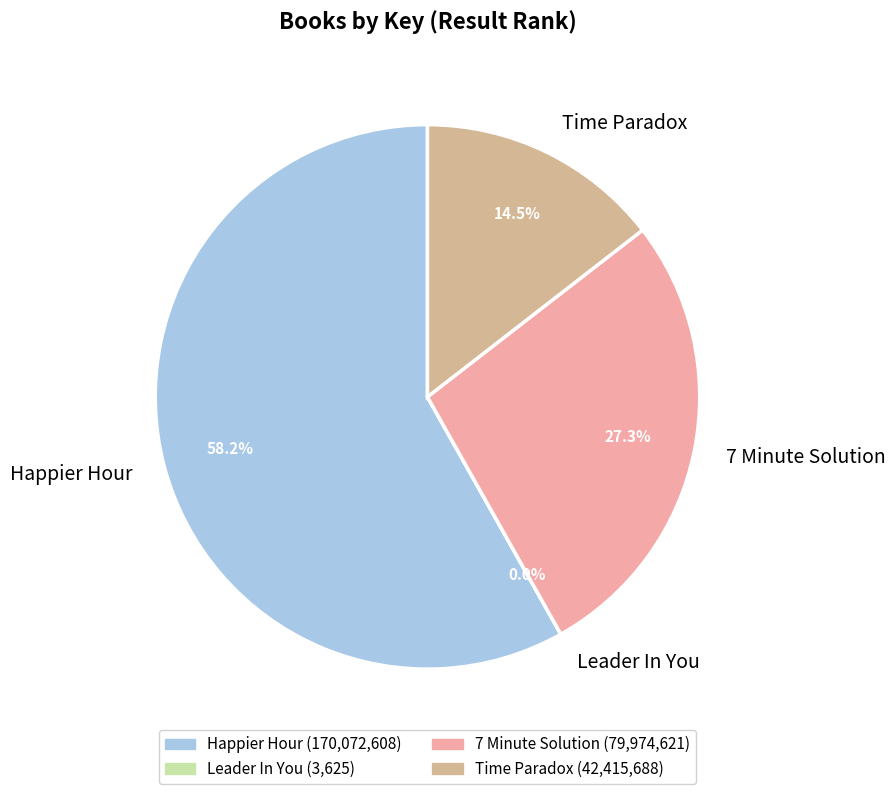

Which has a higher value, Happier Hour or 7 Minute Solution?

Happier Hour